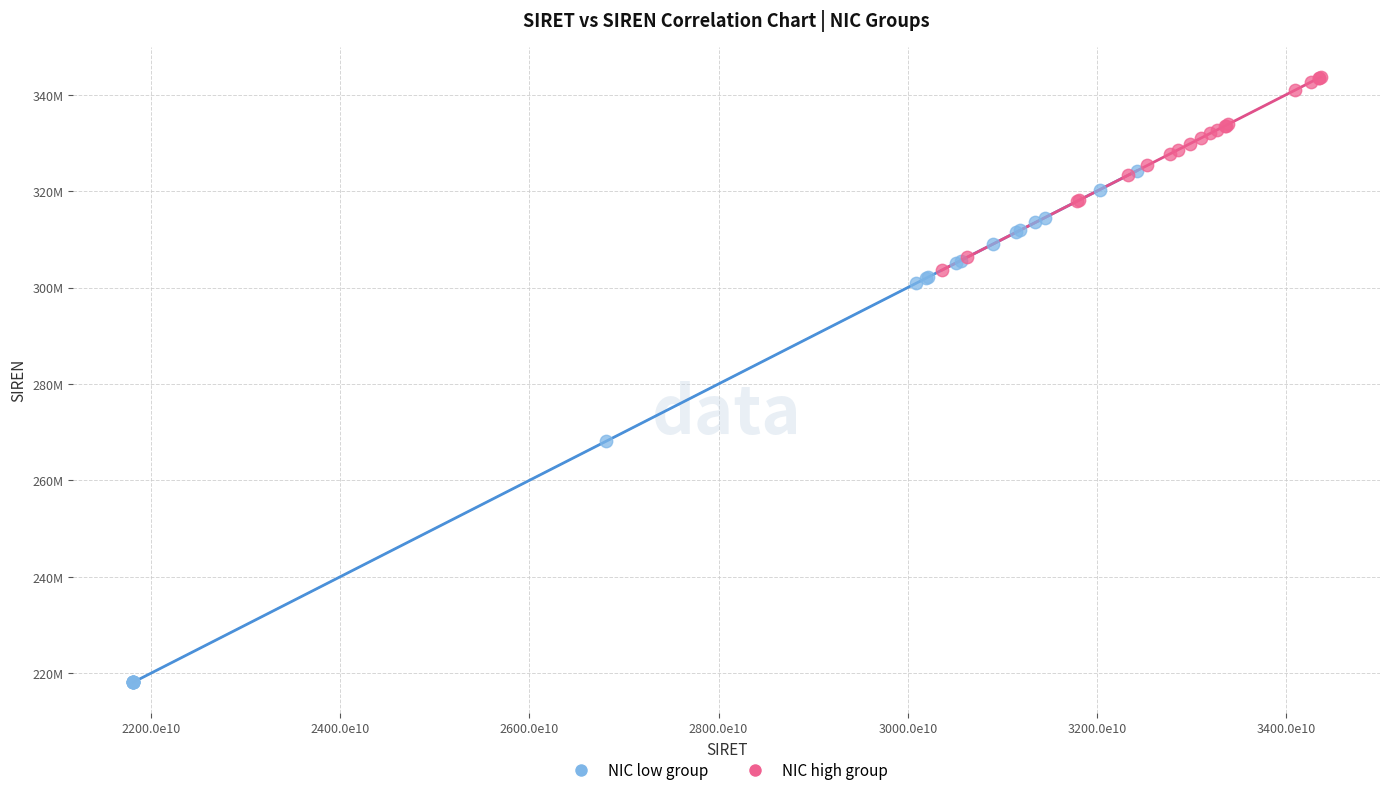

Which series contains the highest Y value?

NIC high group